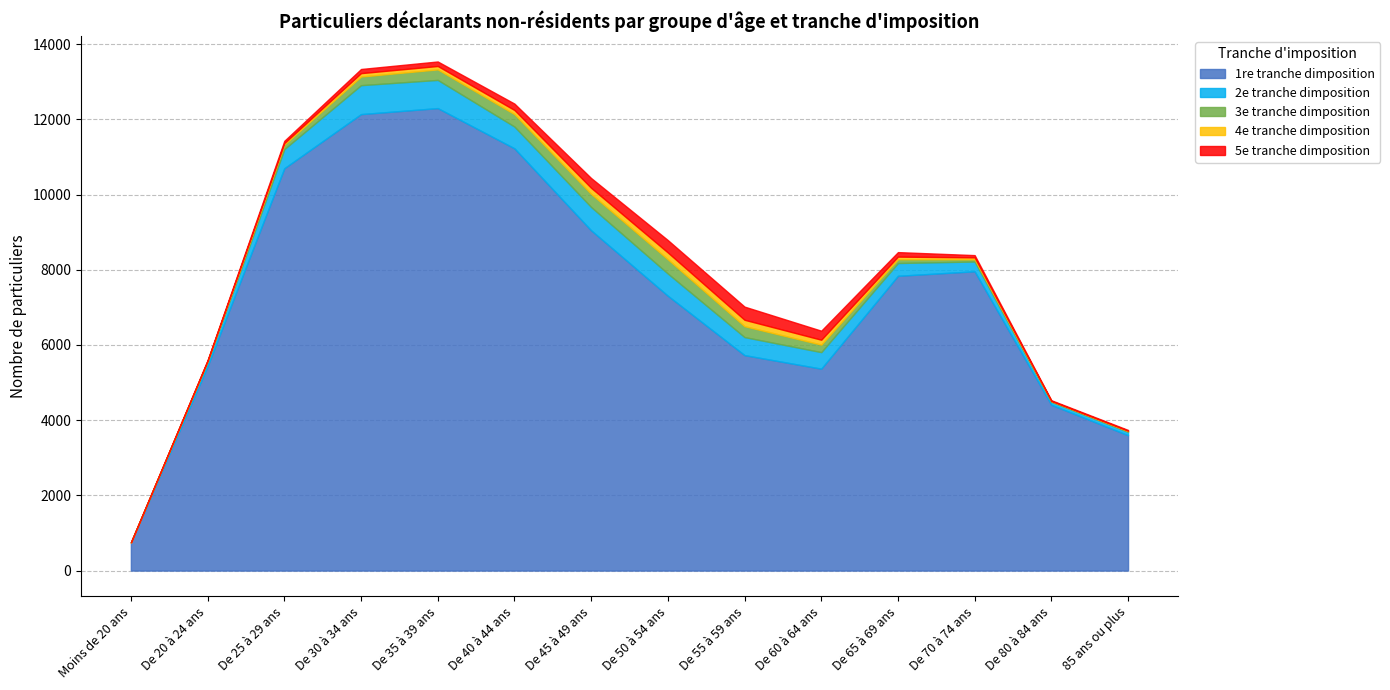

What is the label of the 11th point from the left?

De 65 à 69 ans